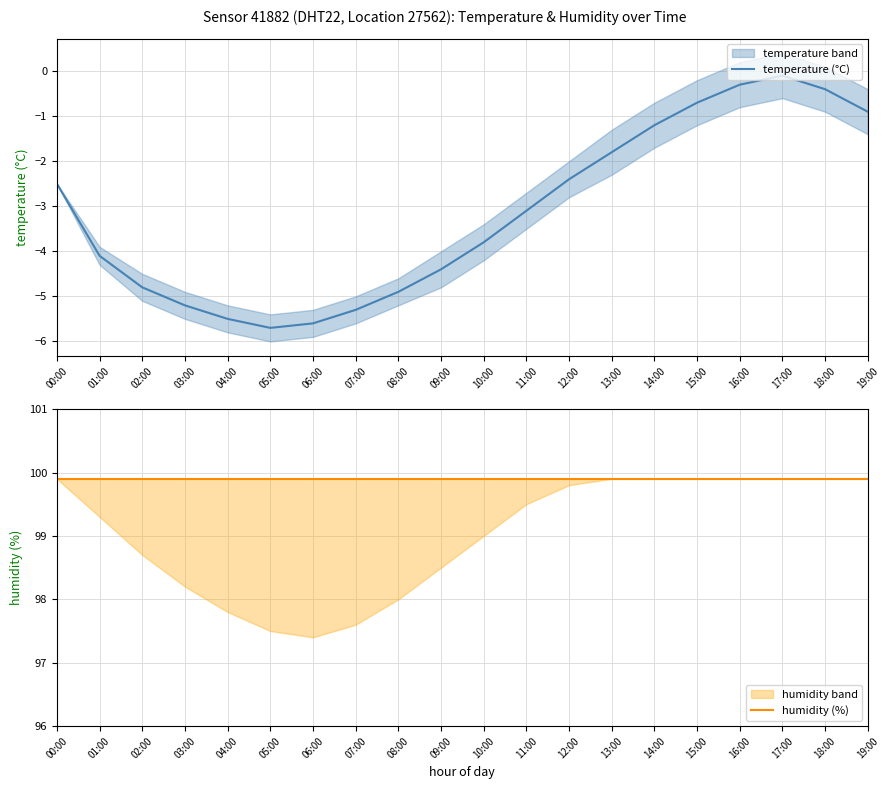

What position from the left is 03:00?

4